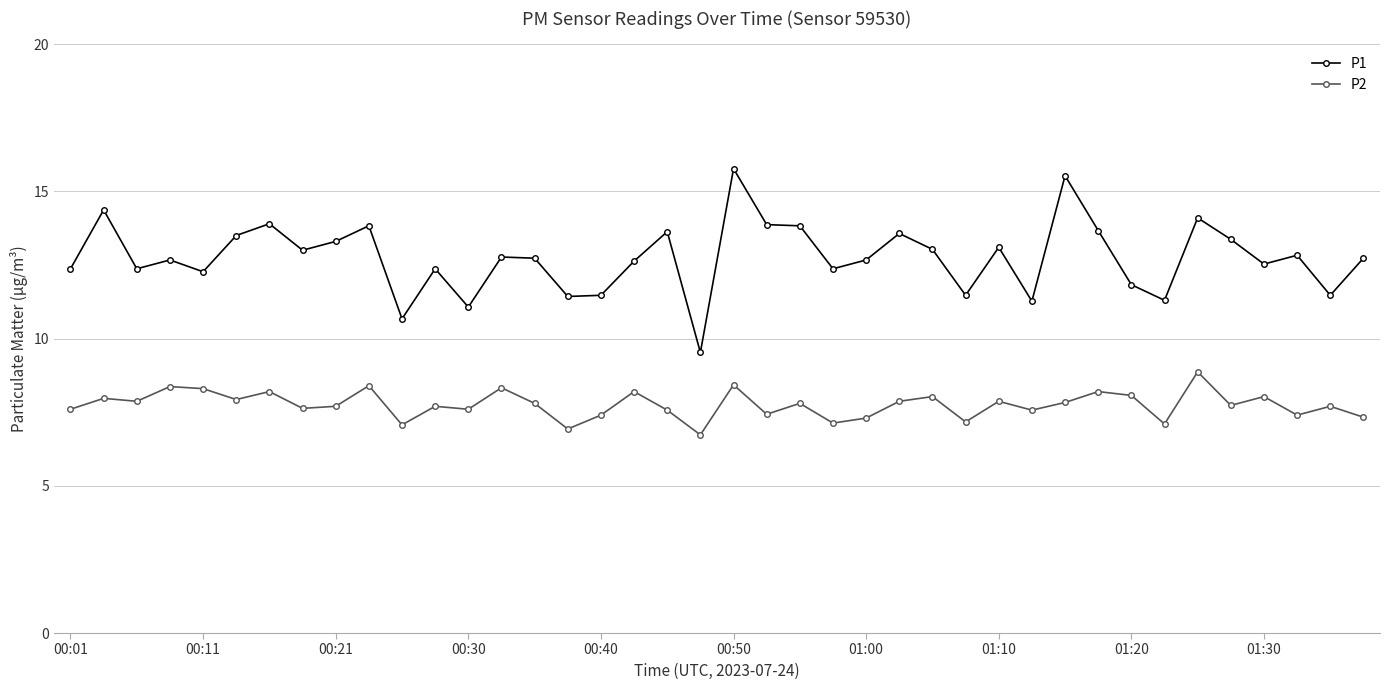

What is the minimum value shown in the chart?

6.7